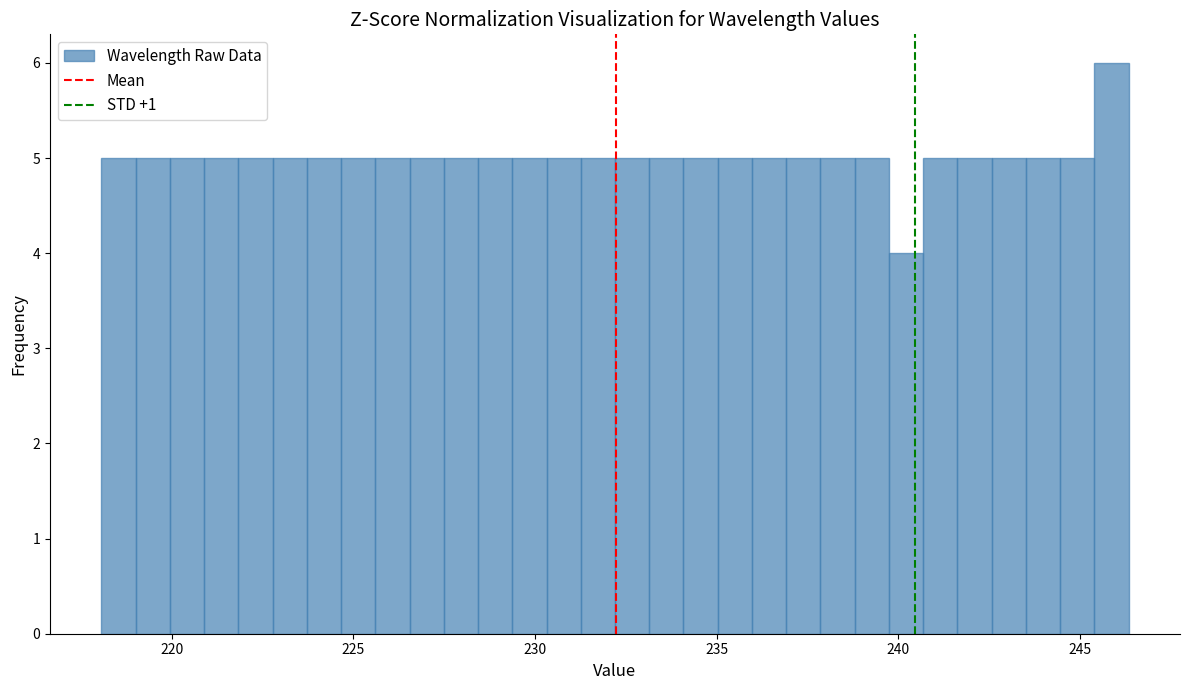

Read against the x-axis, roughly where is the centre of the tallest bar?

246.0